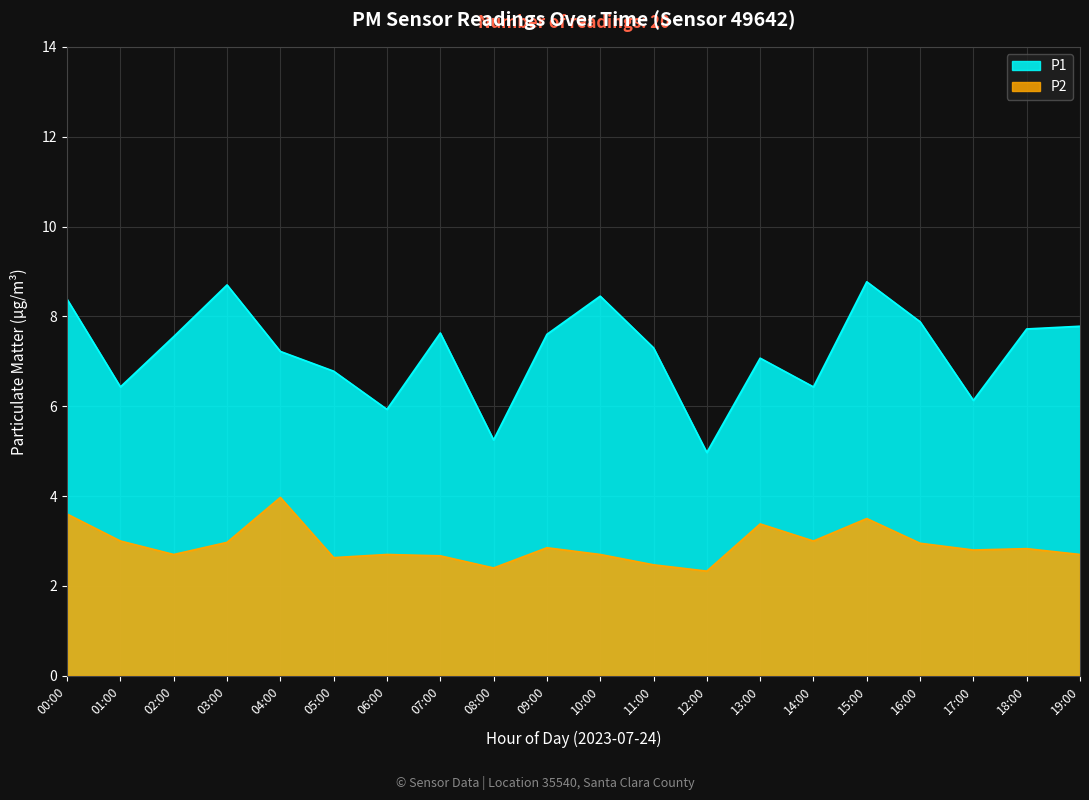

Between 05:00 and 16:00, which series saw the biggest shift?

P1